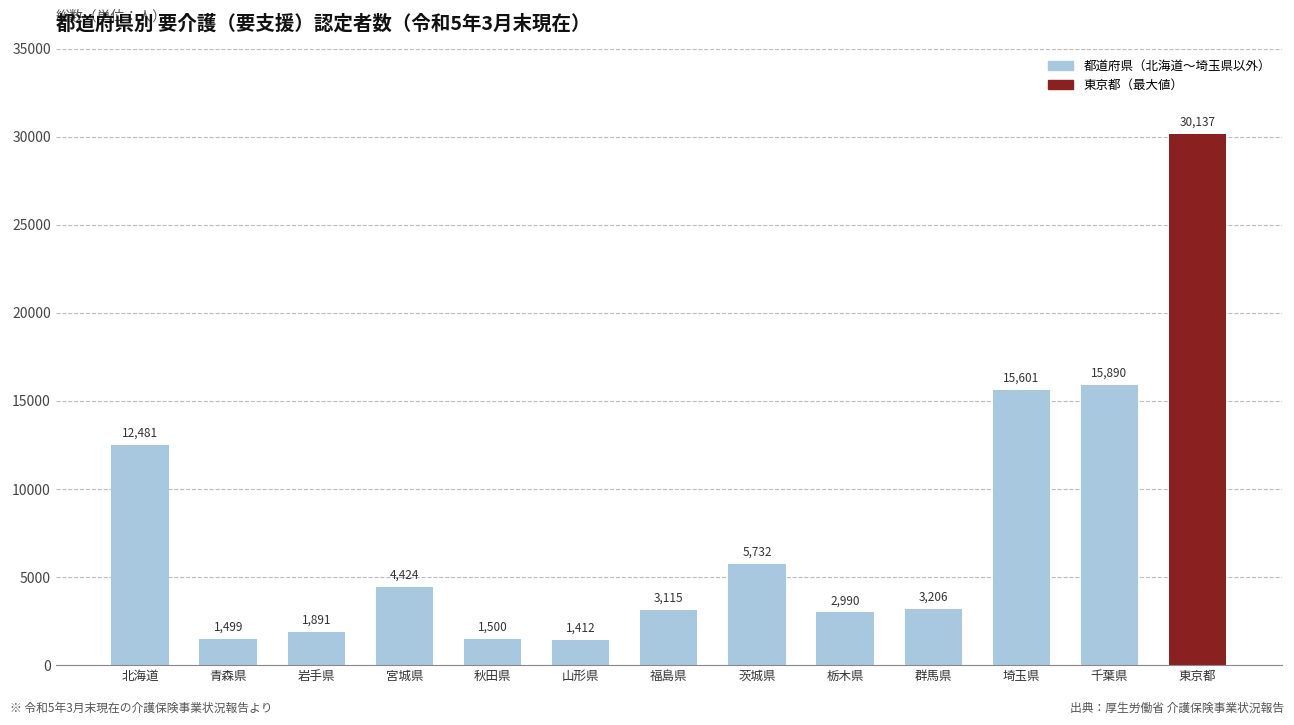

Where is the data nearest to the value 15774?

千葉県